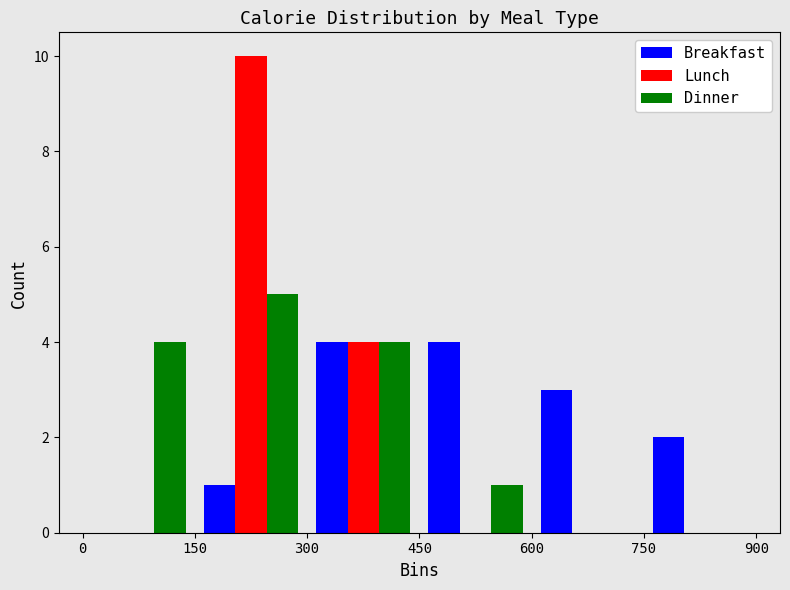

What is the height of the Dinner bar covering 300 to 450 on the x-axis? The values are not printed on the chart, so give them approximately, as read against the axis.

4